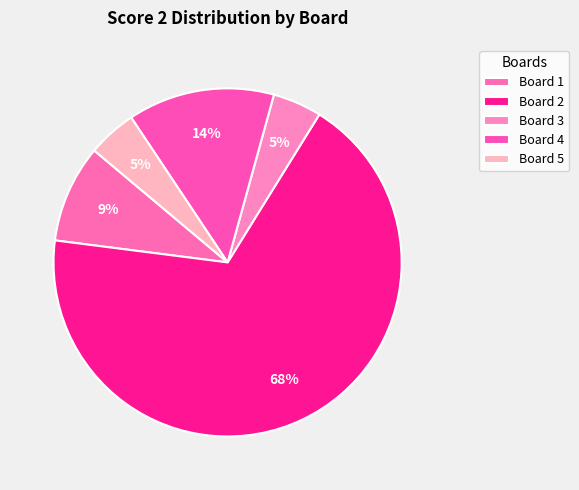

Is there any slice that represents more than half of the pie?

Yes